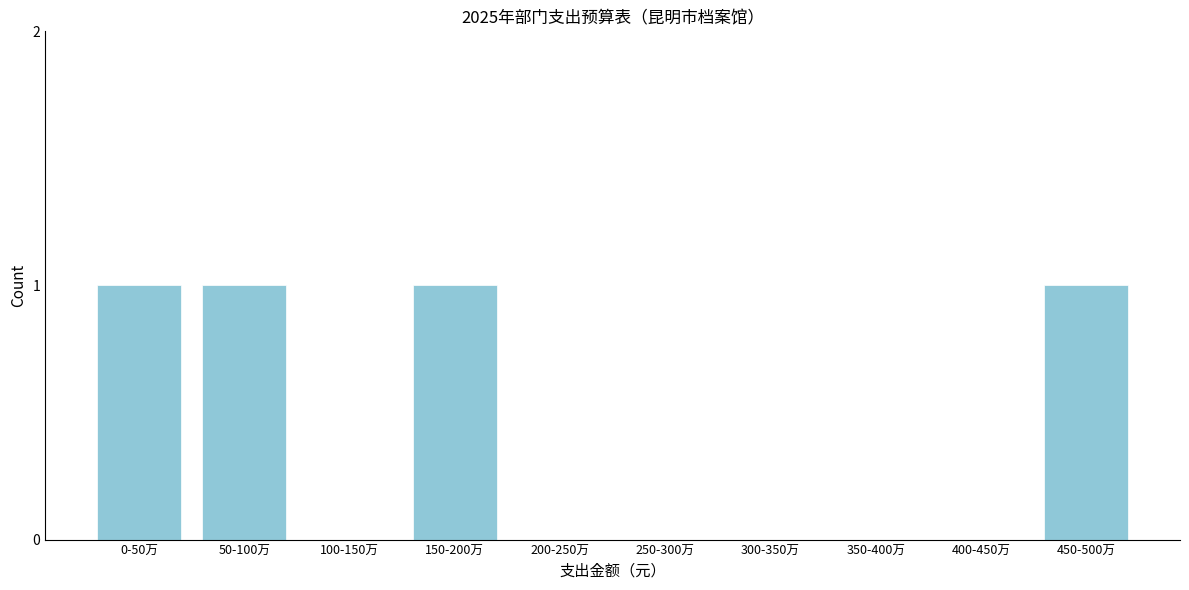

Reading left to right, list all the values displayed in this chart.

0-50万=1	50-100万=1	100-150万=0	150-200万=1	200-250万=0	250-300万=0	300-350万=0	350-400万=0	400-450万=0	450-500万=1